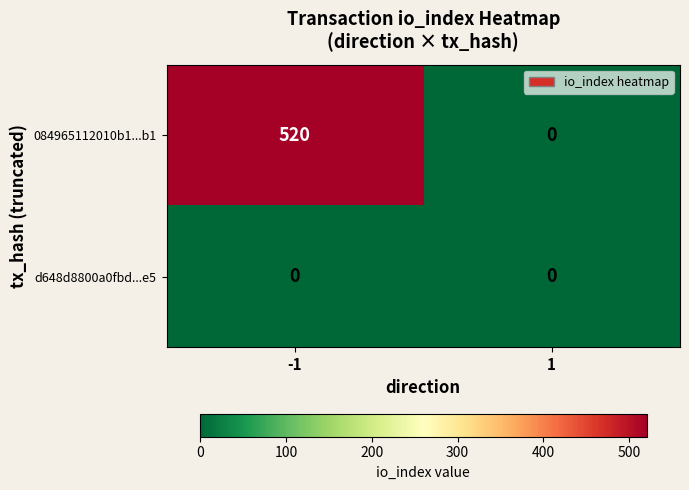

Reading left to right, extract all data points from this chart.

084965112010b1...b1: 520	0
d648d8800a0fbd...e5: 0	0